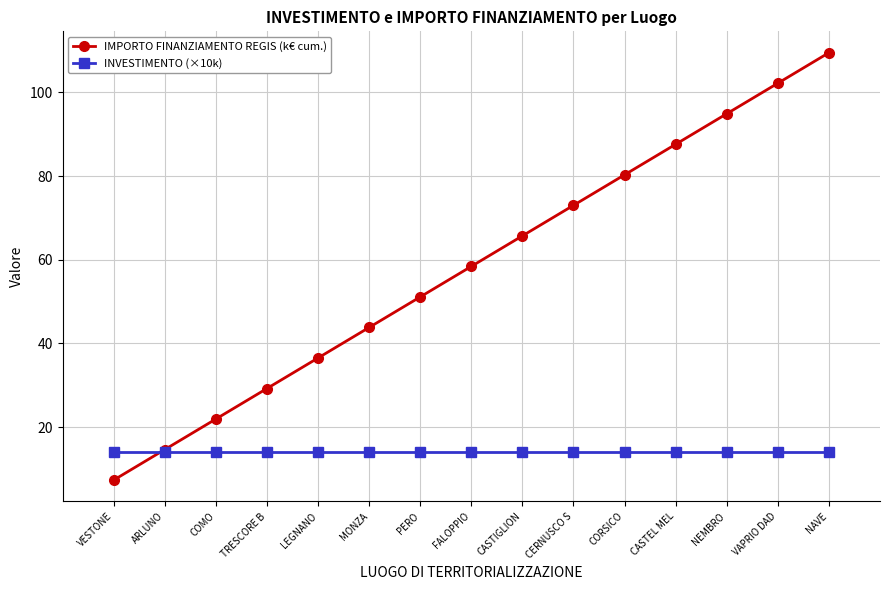

How many intersections are there between IMPORTO FINANZIAMENTO REGIS (k€ cum.) and INVESTIMENTO (×10k)?

1